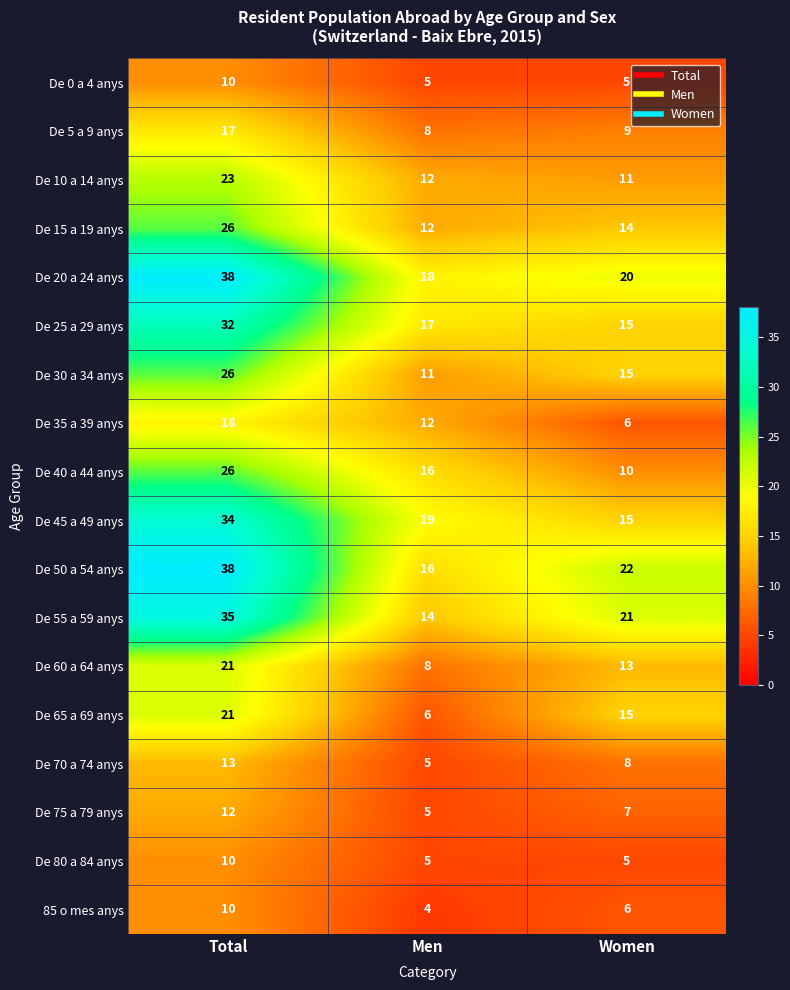

Where does the De 55 a 59 anys series first go above 21?

Total